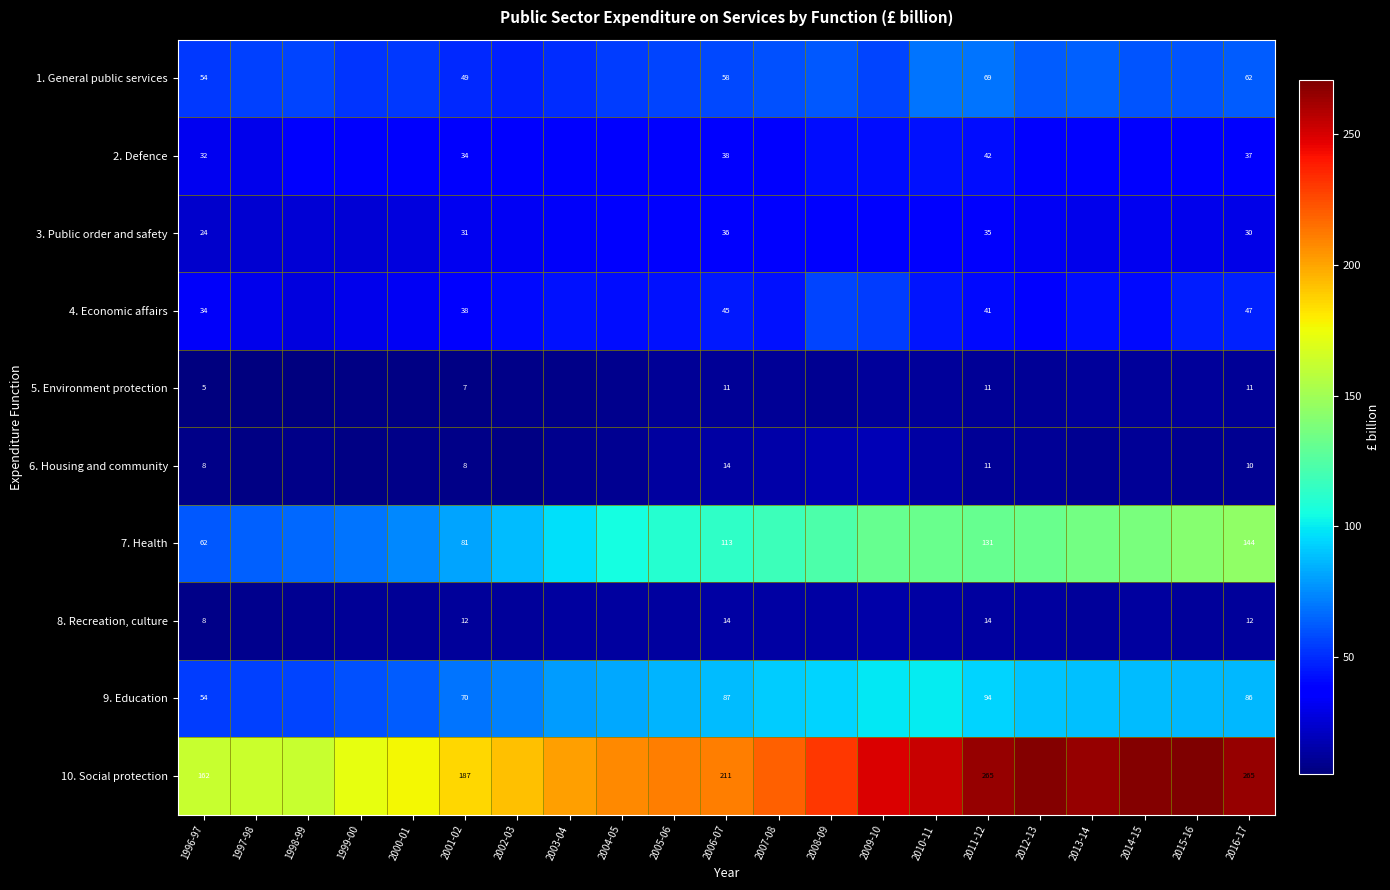

What is the total value across all series at 2001-02?

517.0